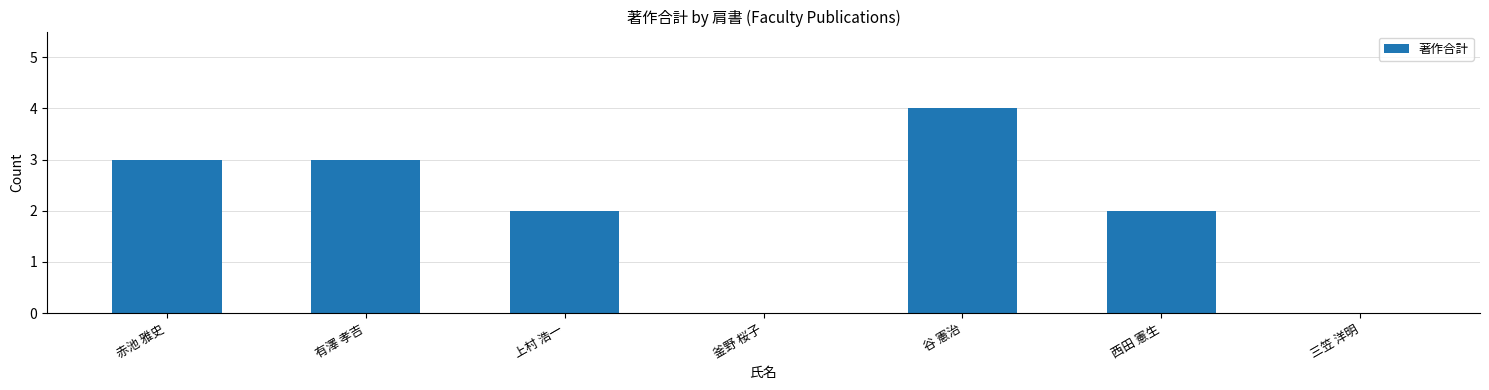

The value at 谷 憲治 is 4. True or false?

True